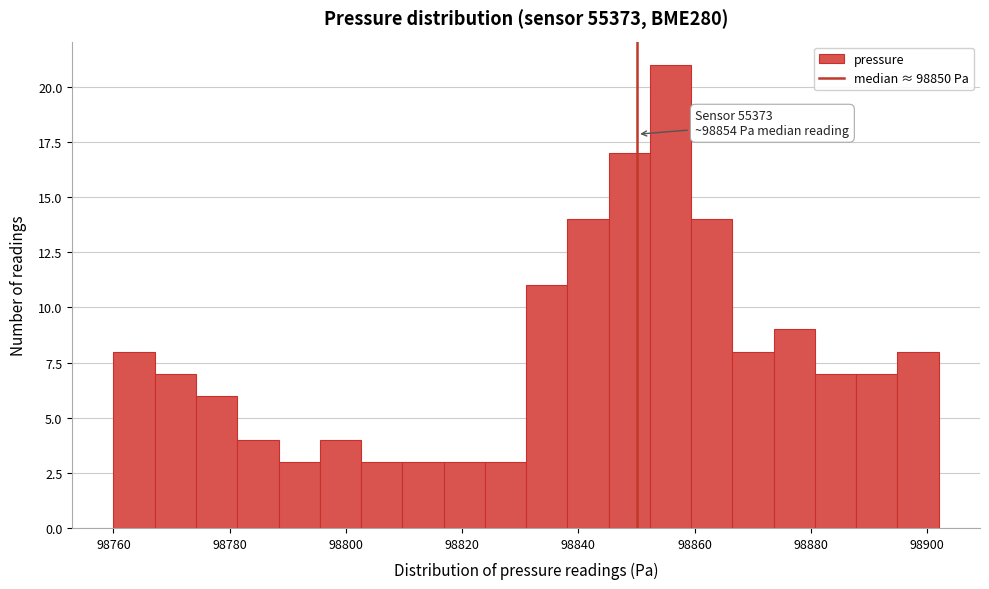

Read against the x-axis, roughly where is the centre of the tallest bar?

98856